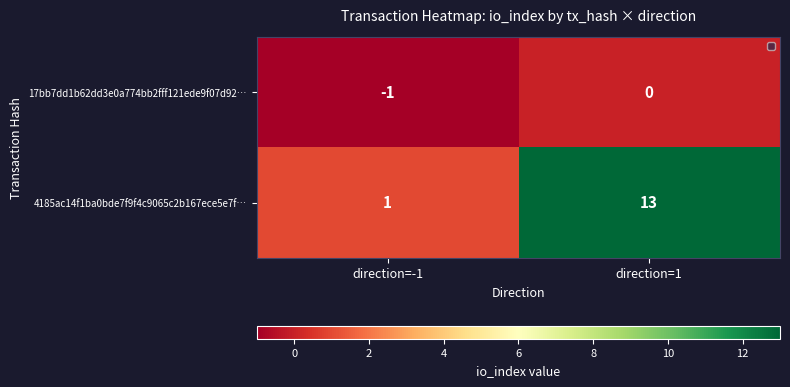

What is the sum of all 4185ac14f1ba0bde7f9f4c9065c2b167ece5e7f… values?

14